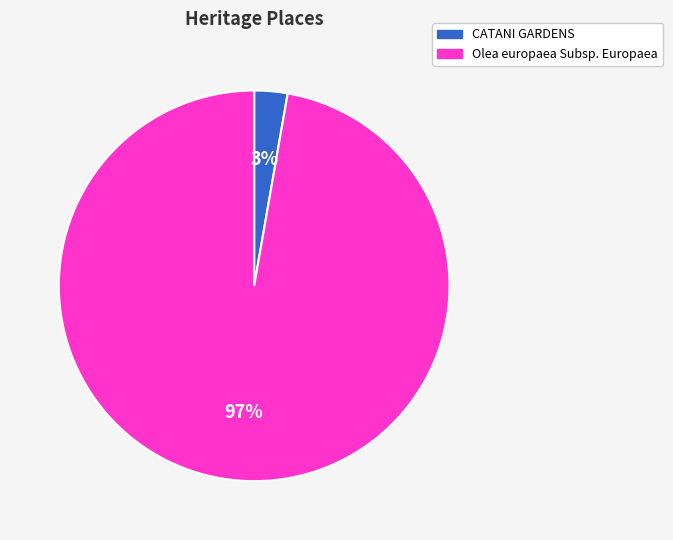

To the nearest percent, what is the average slice percentage?

50%